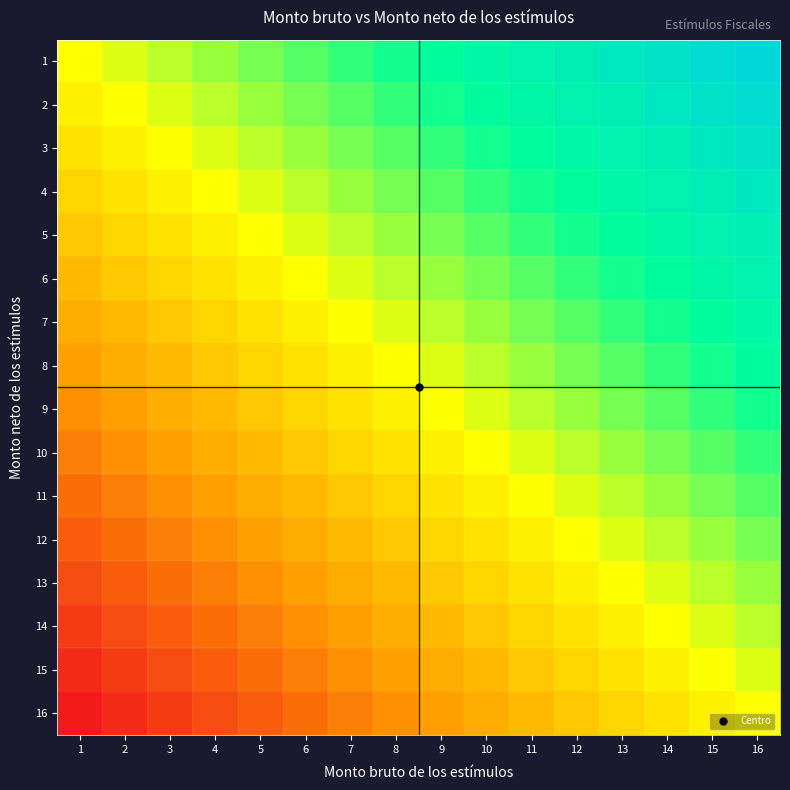

What is the total value across all series at 15?

11.5